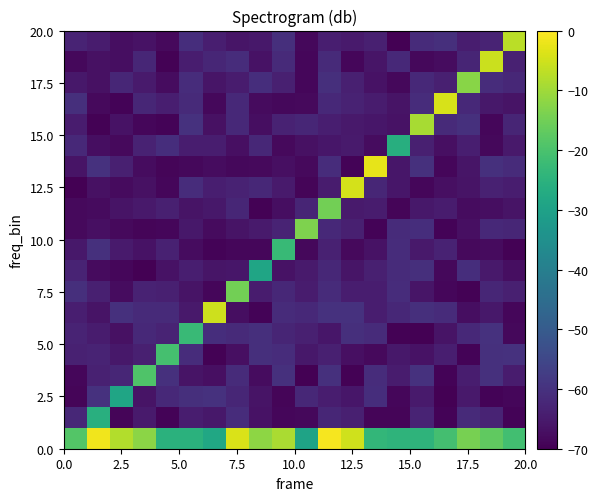

What is the maximum value shown in the chart?

-0.9